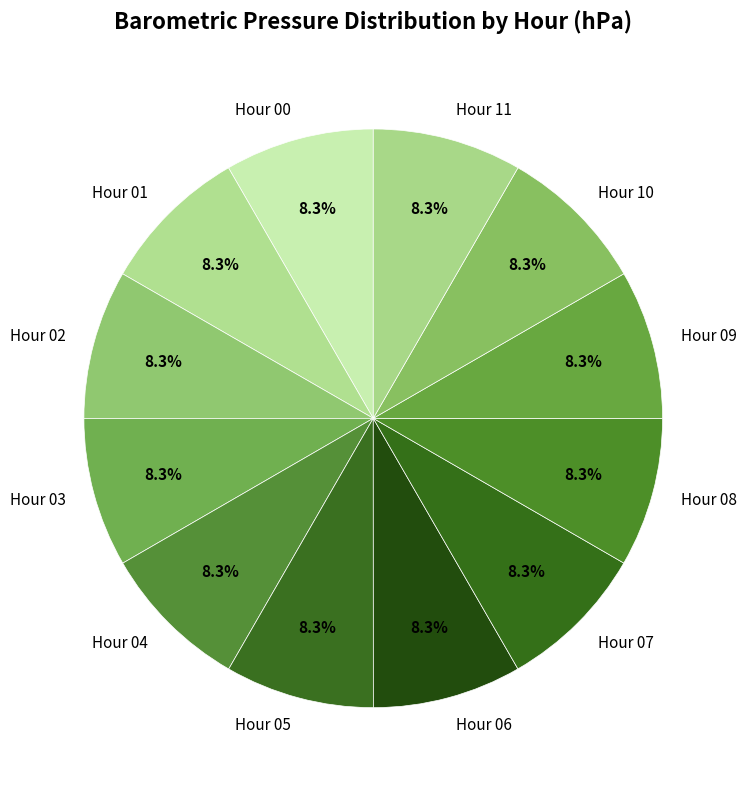

Is Hour 05 the majority of the pie?

No